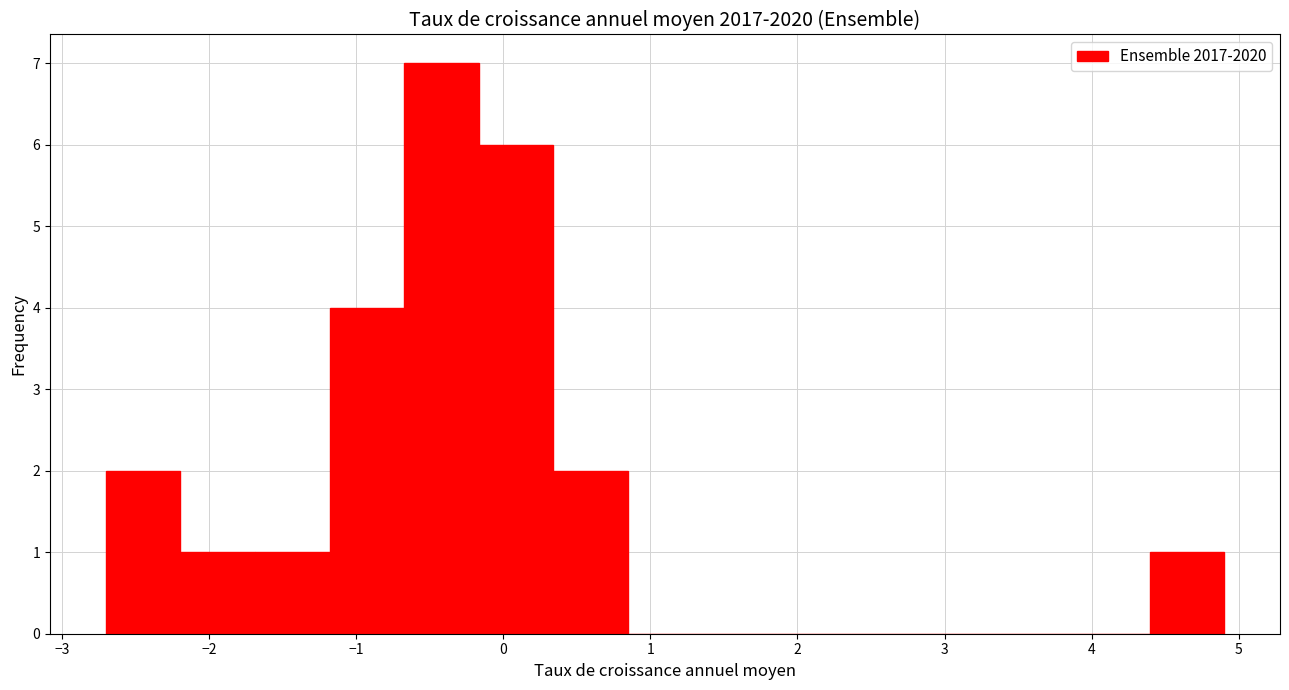

How tall is the bar that spans -2.2 to -1.7 on the x-axis? Neither the bar edges nor the heights are printed on the chart, so give them approximately, as read against the axes.

1